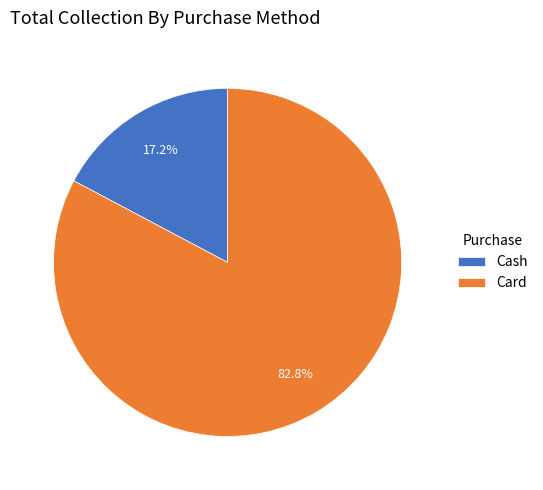

To the nearest percent, what is the difference between the largest and smallest slice percentages?

66%